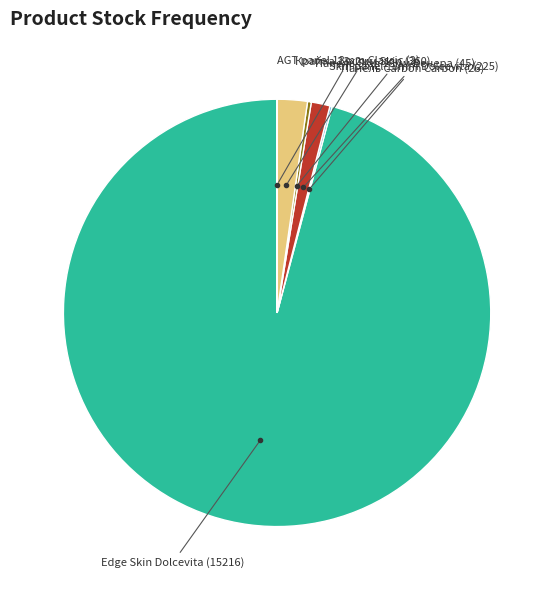

Is there a majority slice in this chart?

Yes